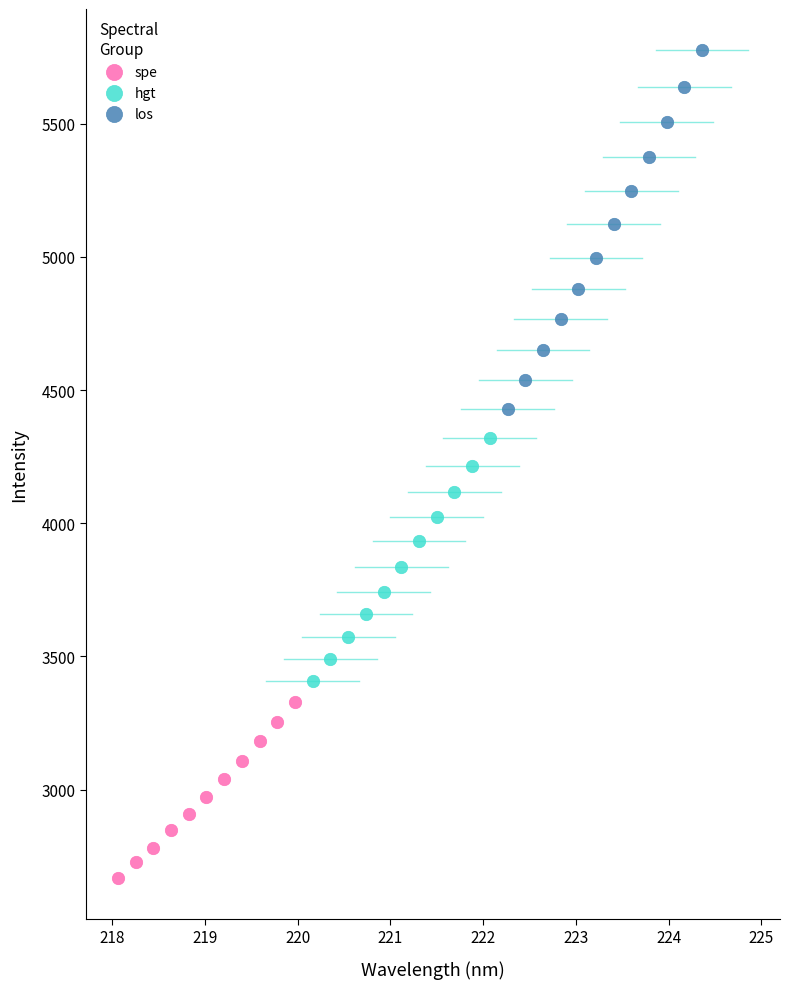

Which series has the largest Y range (max minus min)?

los